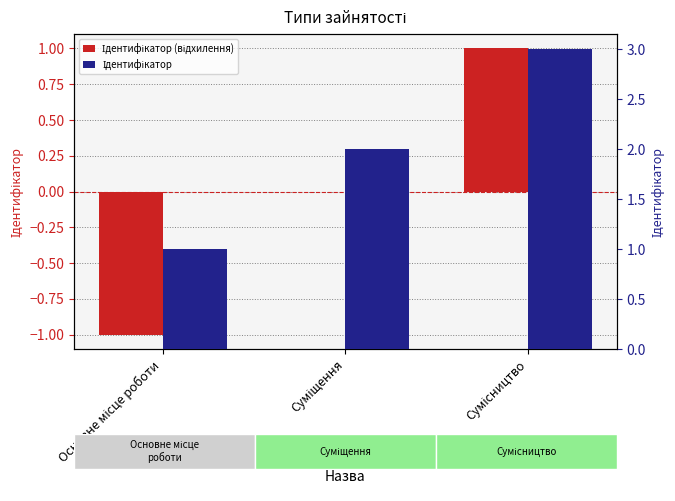

What are all the series names shown in the legend?

Ідентифікатор (відхилення), Ідентифікатор